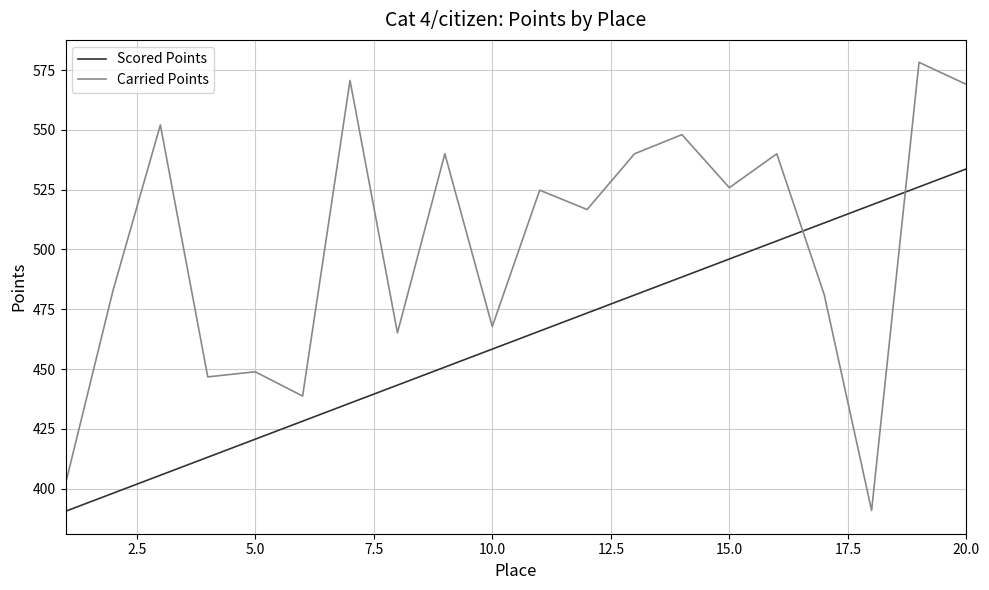

Which series has the largest range (max minus min)?

Carried Points